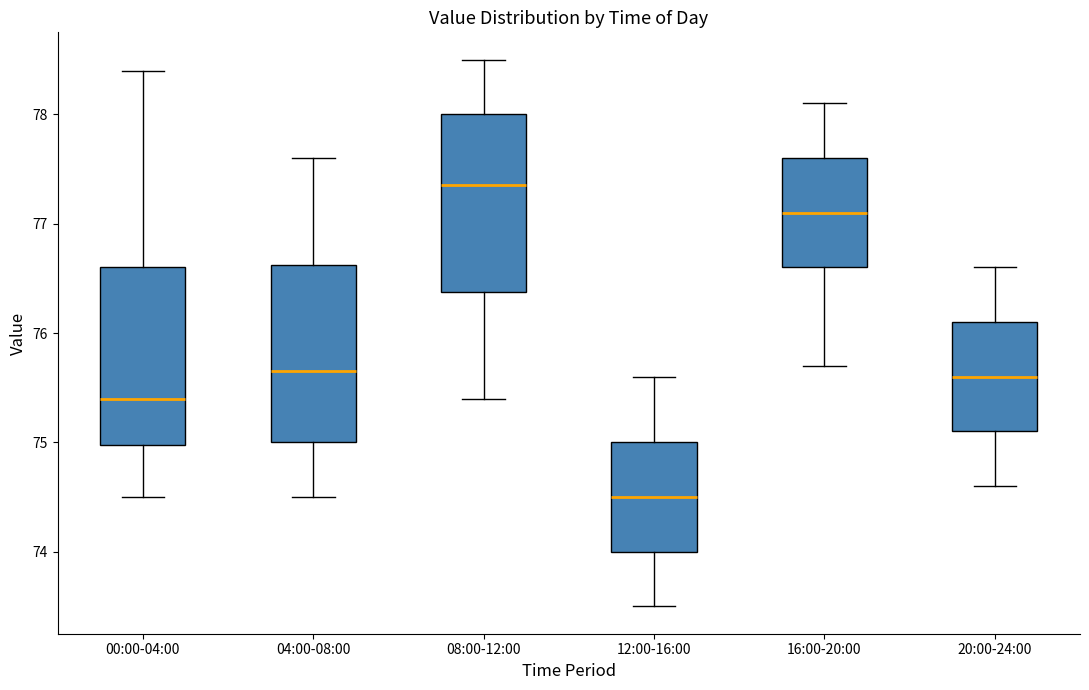

Reading left to right, transcribe this box plot: for each box, give where its median line is, the range the box spans, and where its two whiskers end, as read against the y-axis. The values are not printed on the chart, so give them approximately, as read against the axis.

00:00-04:00: median 75.4, box 75.0 to 76.6, whiskers 74.5 to 78.4
04:00-08:00: median 75.7, box 75.0 to 76.6, whiskers 74.5 to 77.6
08:00-12:00: median 77.4, box 76.4 to 78.0, whiskers 75.4 to 78.5
12:00-16:00: median 74.5, box 74.0 to 75.0, whiskers 73.5 to 75.6
16:00-20:00: median 77.1, box 76.6 to 77.6, whiskers 75.7 to 78.1
20:00-24:00: median 75.6, box 75.1 to 76.1, whiskers 74.6 to 76.6